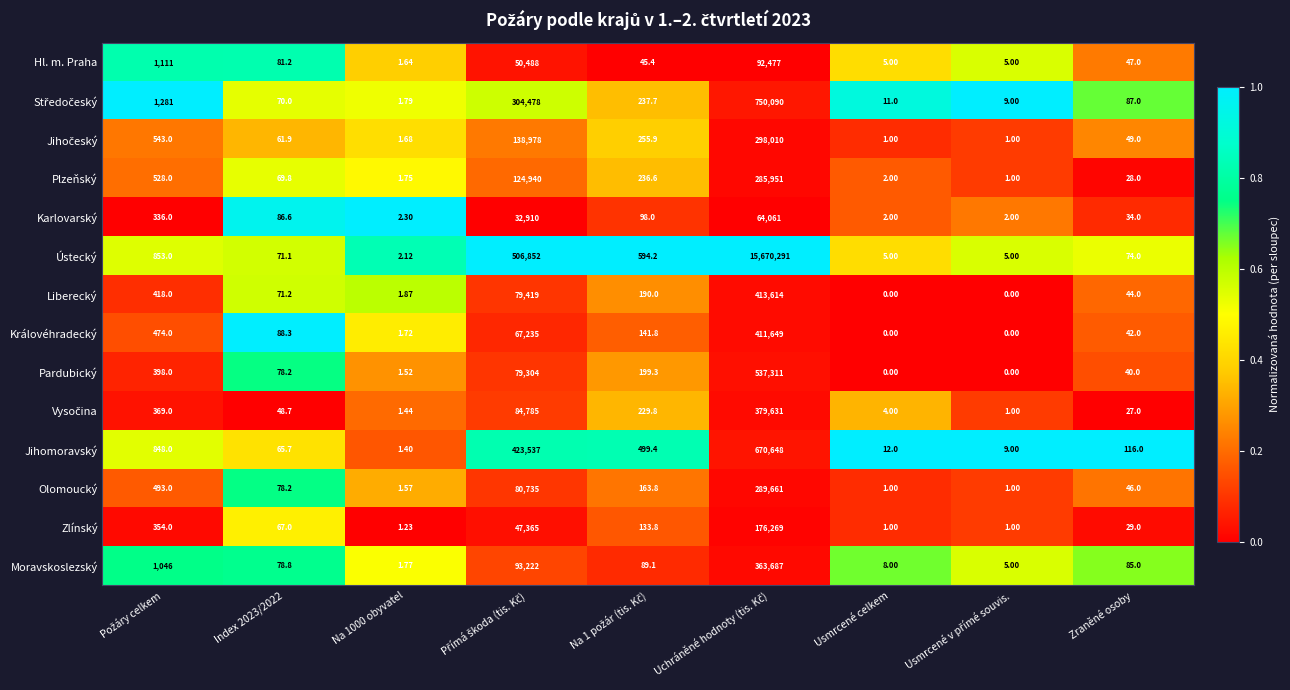

Which series has the largest total across all categories?

Ústecký